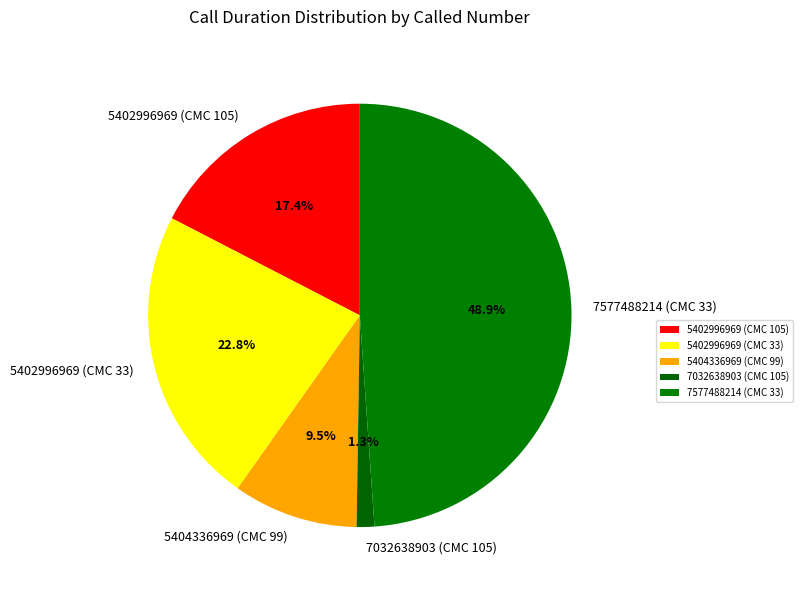

What percentage is the 5402996969 (CMC 33) slice, to the nearest percent?

23%